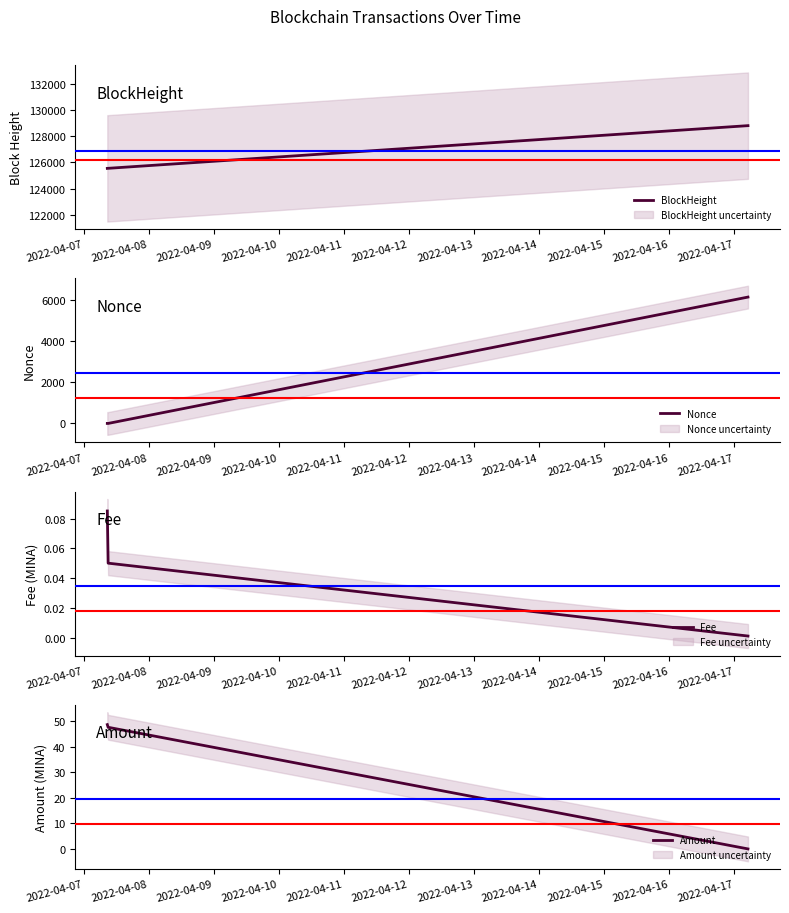

What is the highest value of the Nonce series?

6143